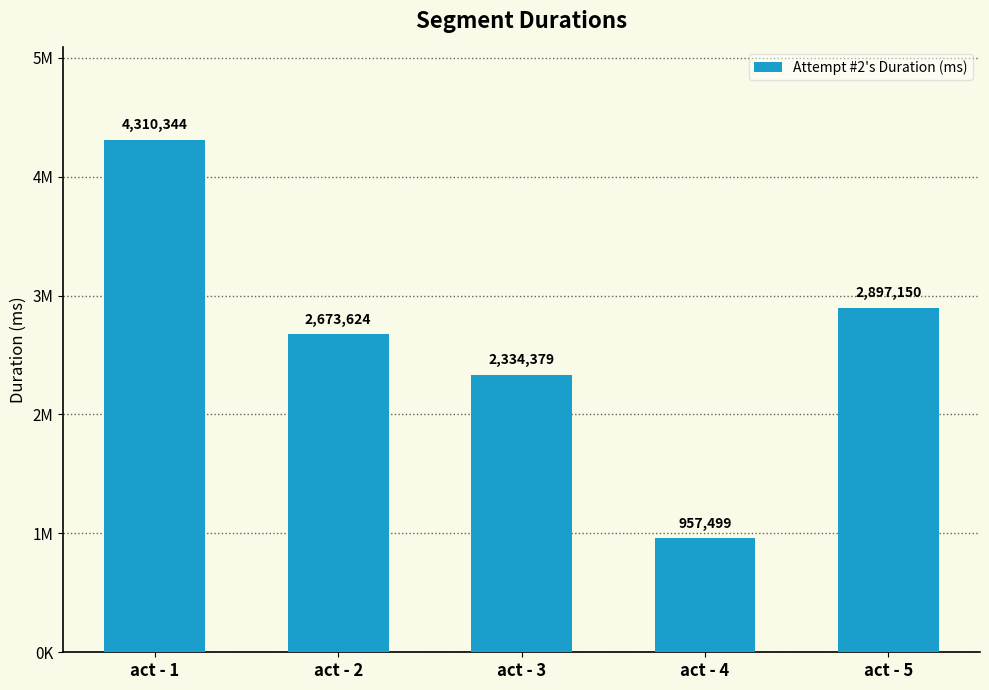

At which label does the data first exceed 2673624?

act - 1